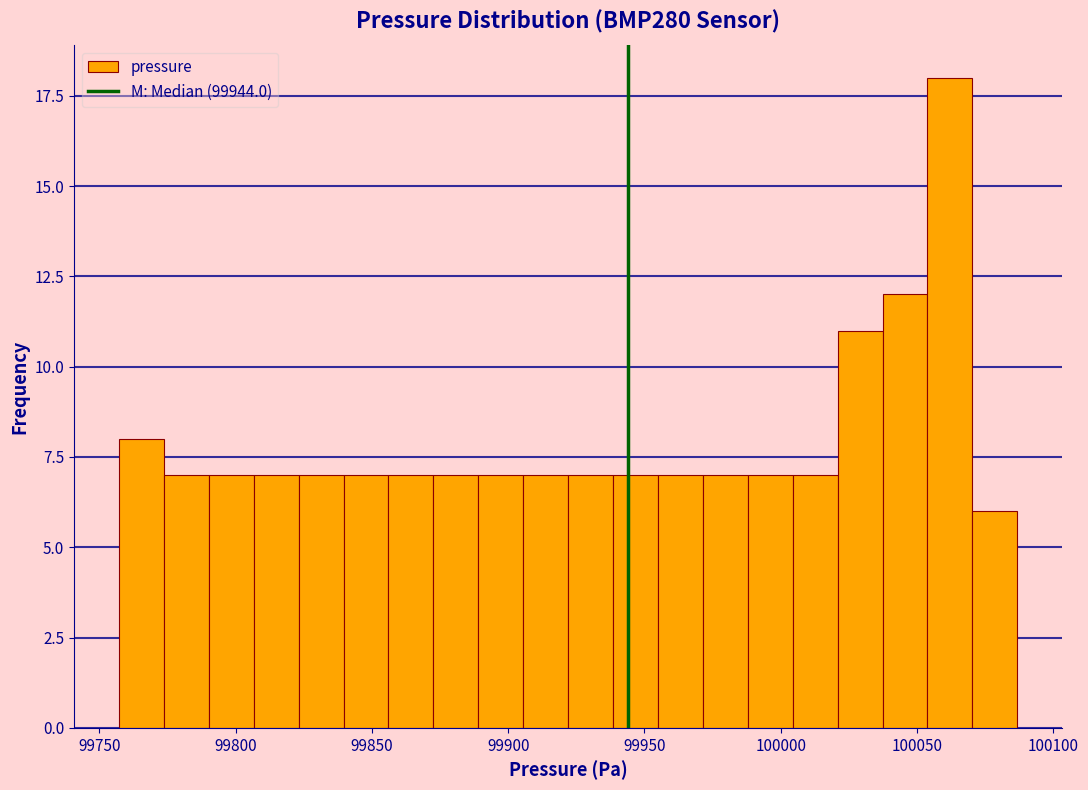

Around what value on the x-axis is the tallest bar? Give the approximate position of its centre, as read against the axis.

100060